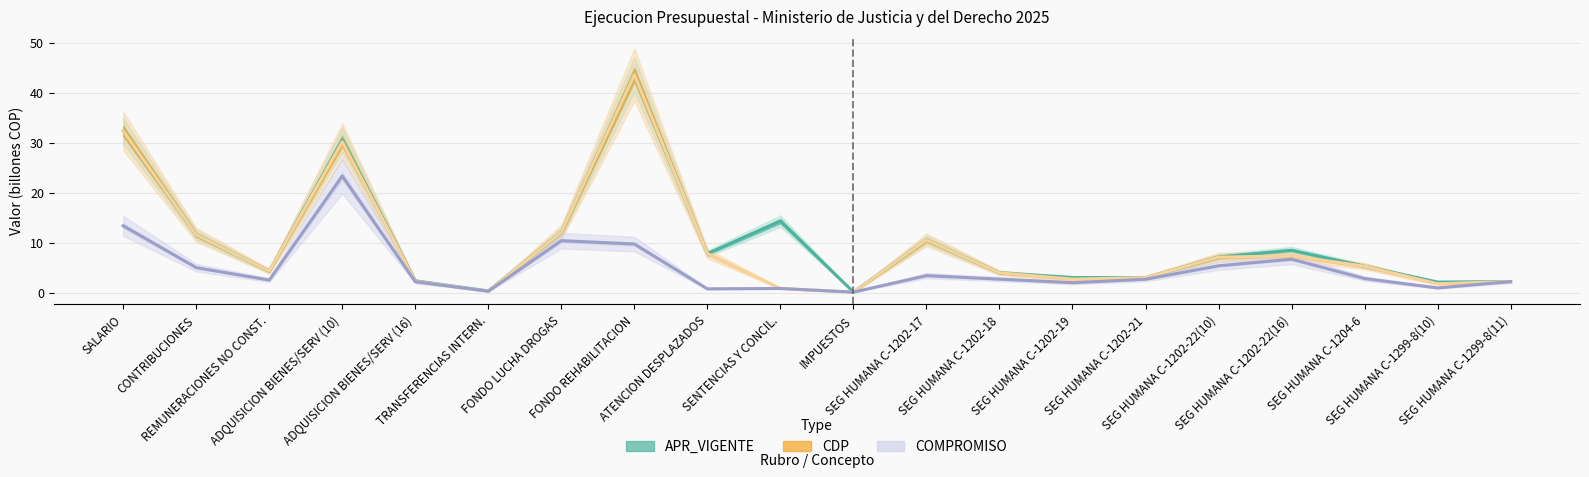

Is the value of CDP at SEG HUMANA C-1202-22(10) greater than the value of APR_VIGENTE at SEG HUMANA C-1202-22(10)?

No